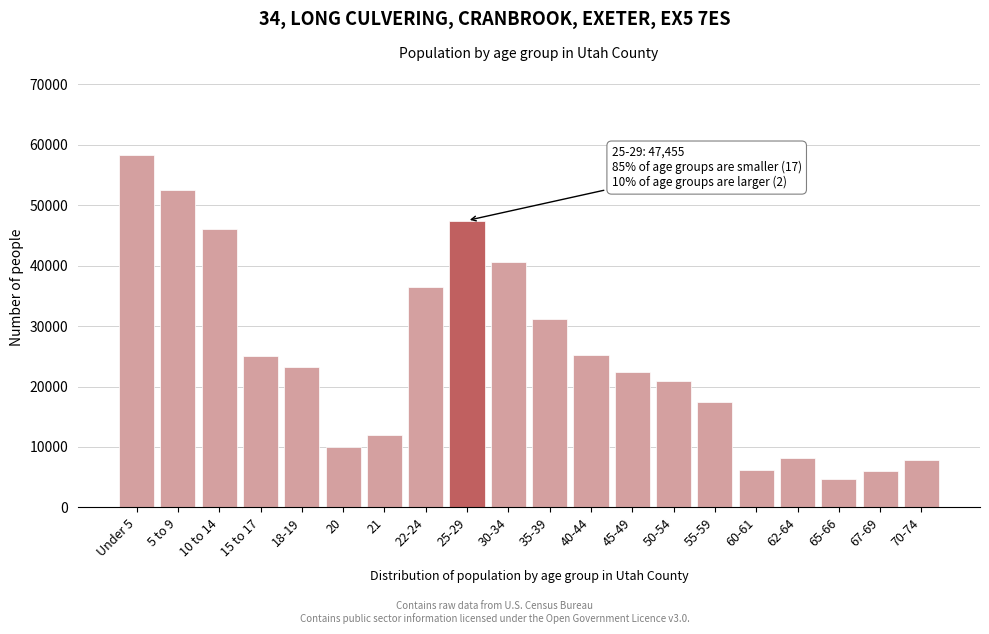

Between 40-44 and 22-24, which is larger?

22-24